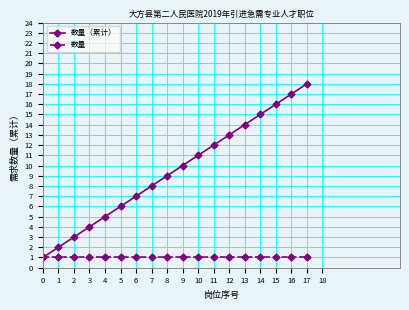

The value of 数量 at 15 is 2. True or false?

False